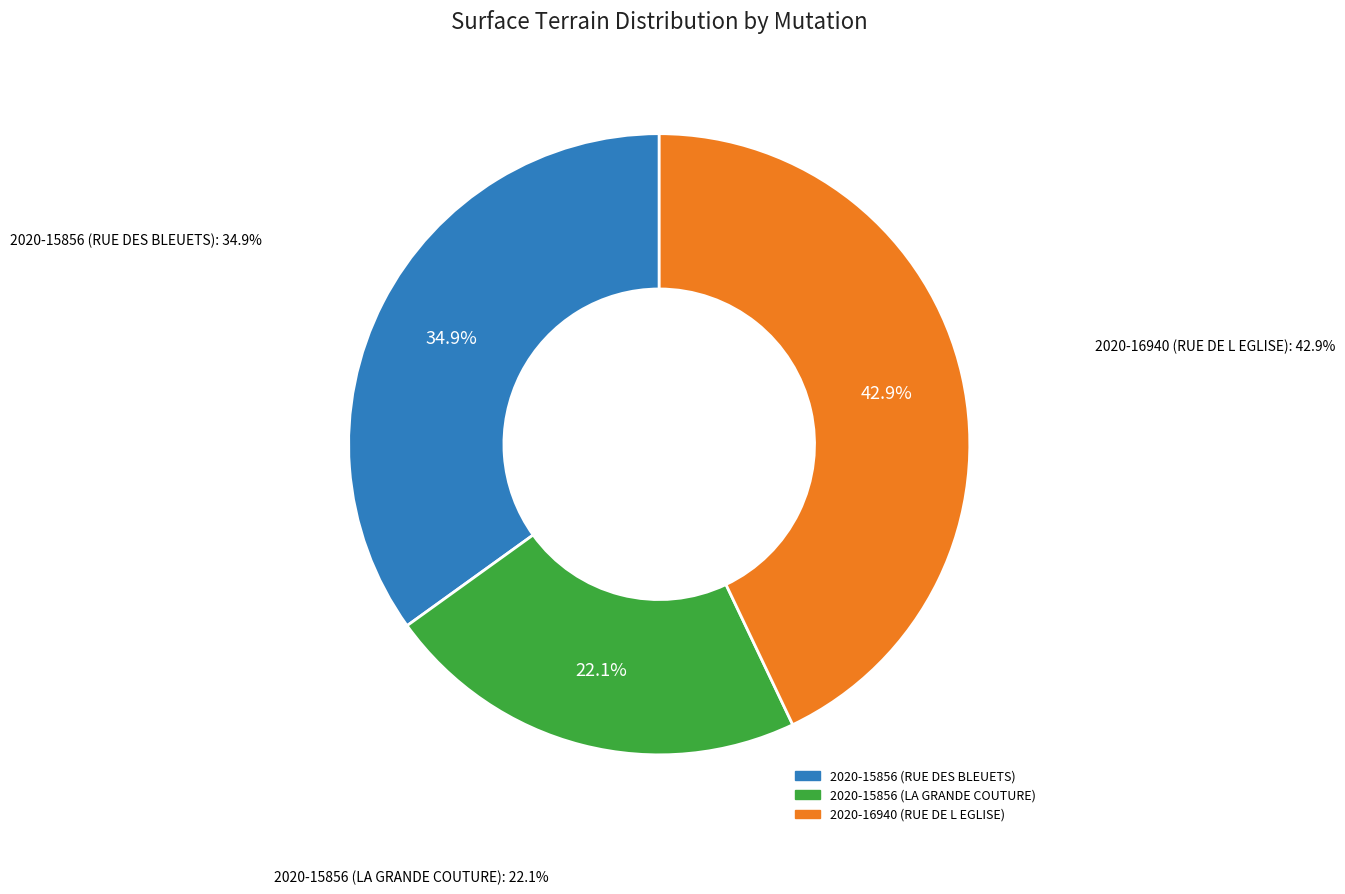

Which has a higher value, 2020-15856 (LA GRANDE COUTURE) or 2020-16940 (RUE DE L EGLISE)?

2020-16940 (RUE DE L EGLISE)